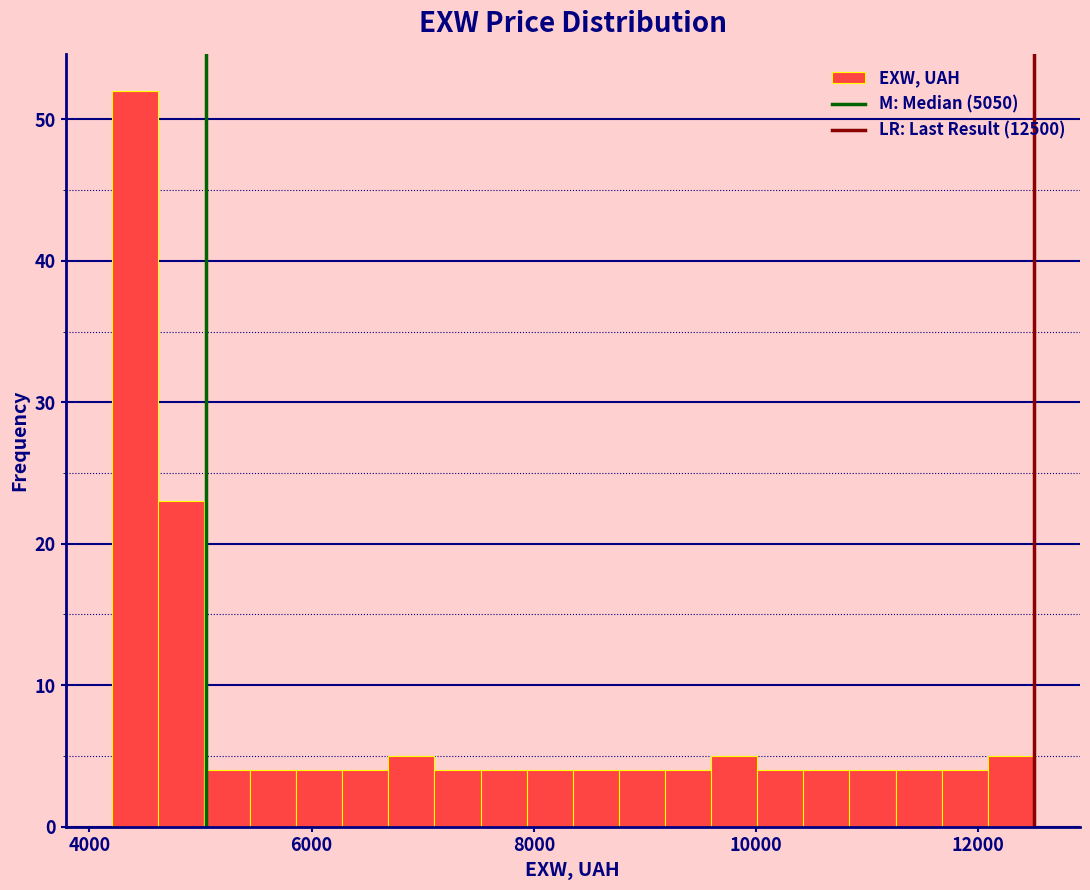

Around what value on the x-axis is the tallest bar? Give the approximate position of its centre, as read against the axis.

4400